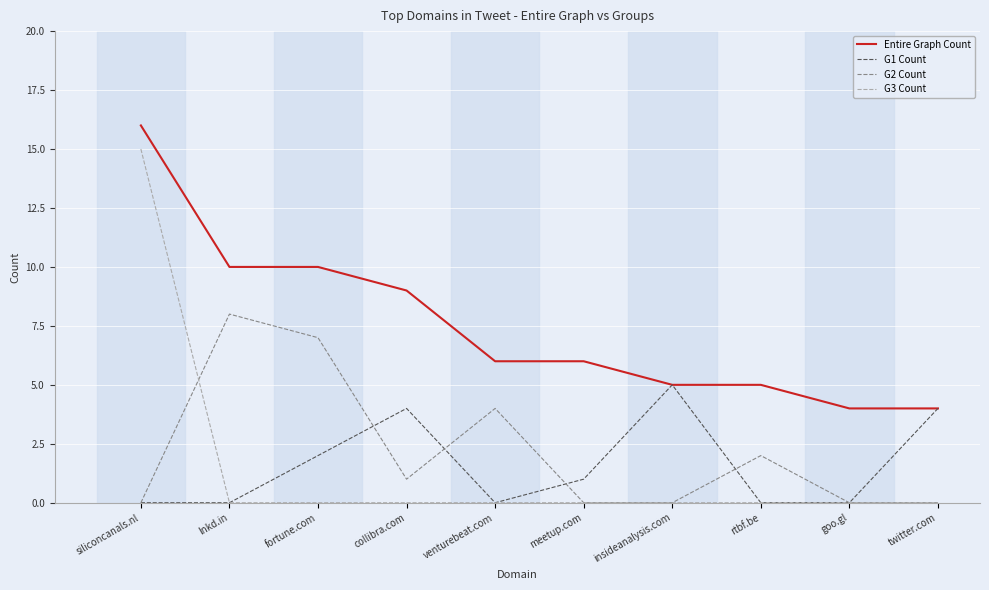

Which series has the widest spread of values?

G3 Count